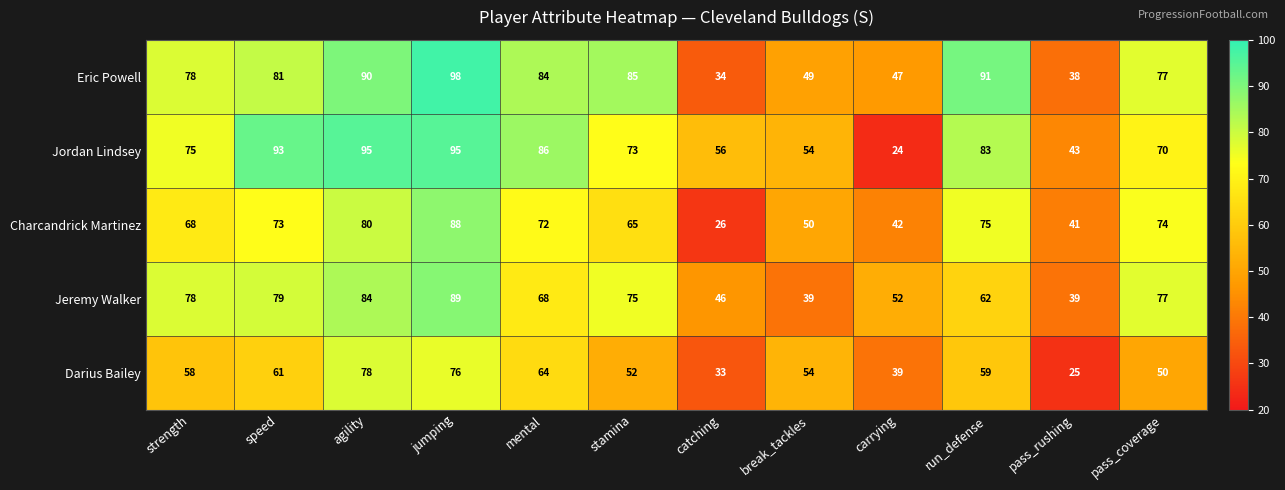

The Jeremy Walker series shows 78 at strength. True or false?

True